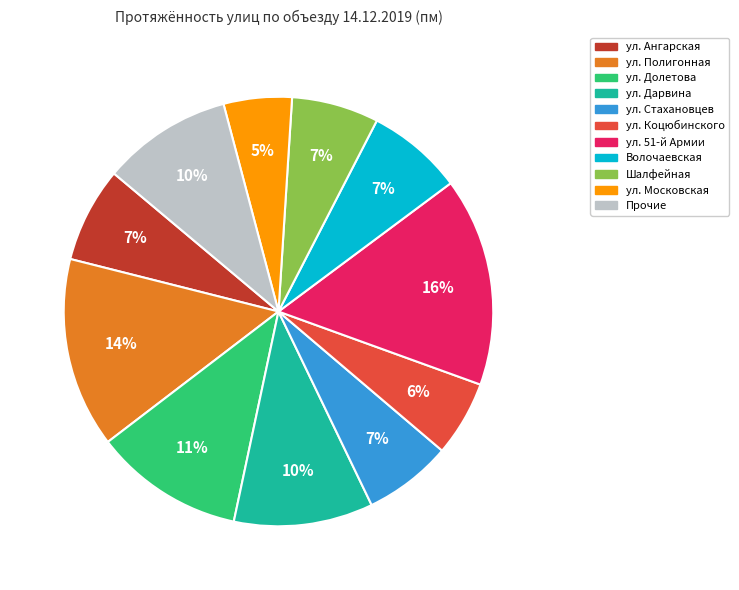

Approximately how many times larger is the value at ул. Полигонная compared to ул. Долетова?

1.3